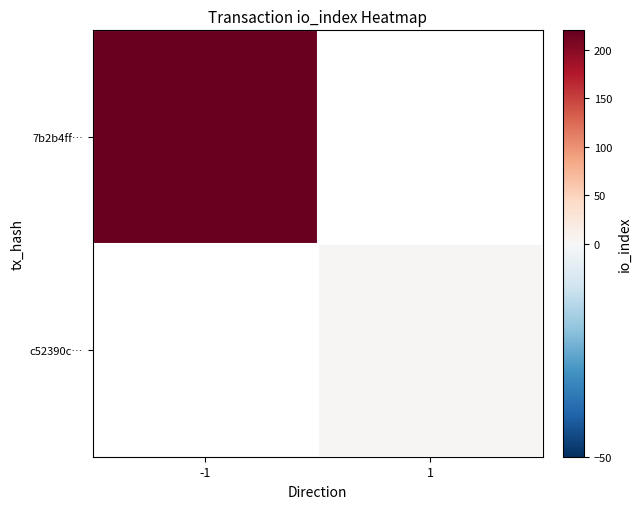

Is the value of 7b2b4ff… at -1 greater than the value of c52390c… at 1?

Yes